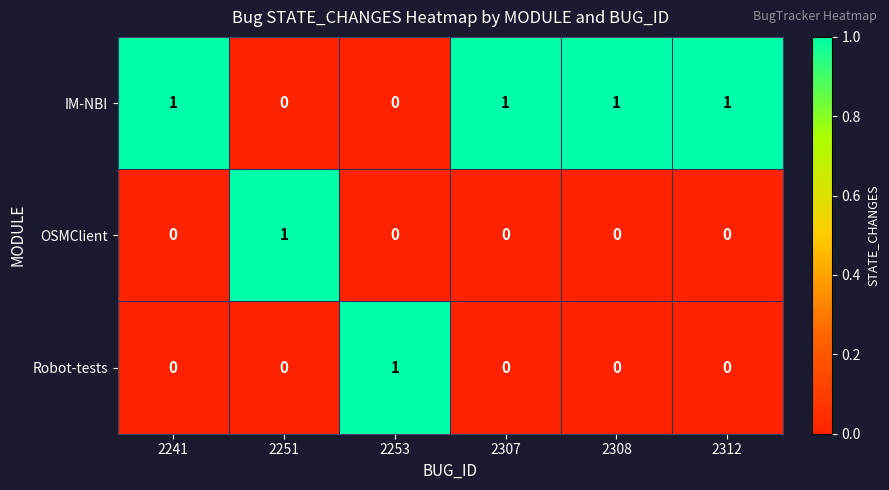

How many OSMClient values are between 0 and 1?

6